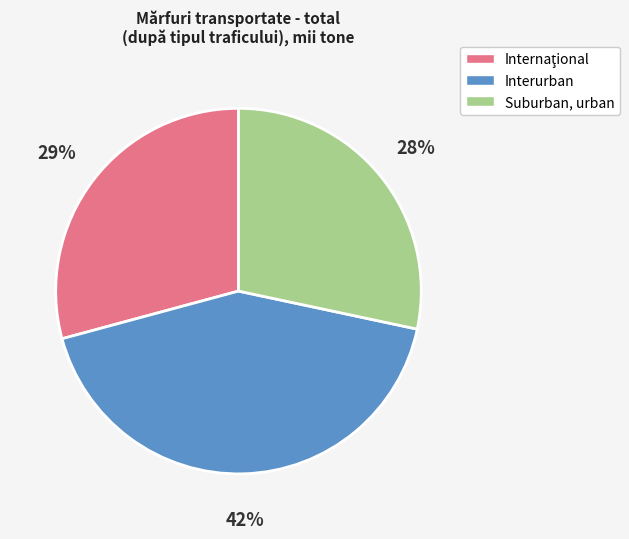

What is the ratio of the value at Suburban, urban to the value at Interurban?

0.7